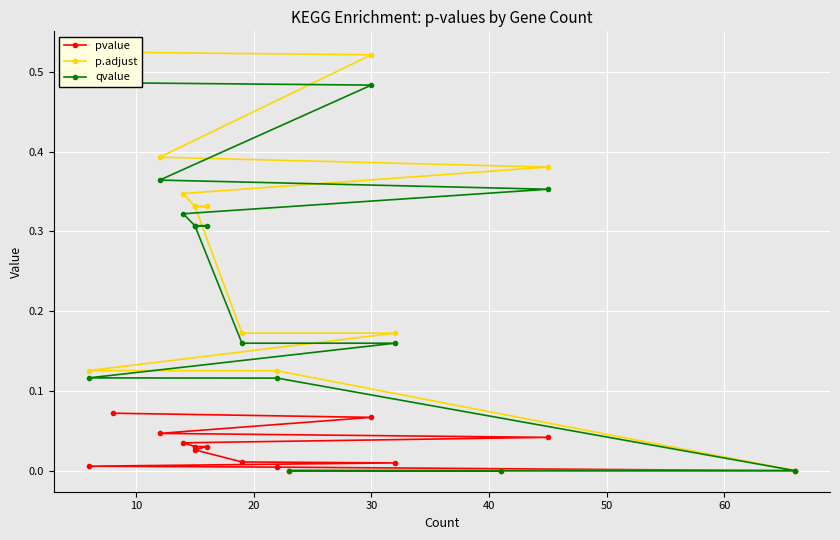

True or false: p.adjust has more than 2 interior local peaks.

False